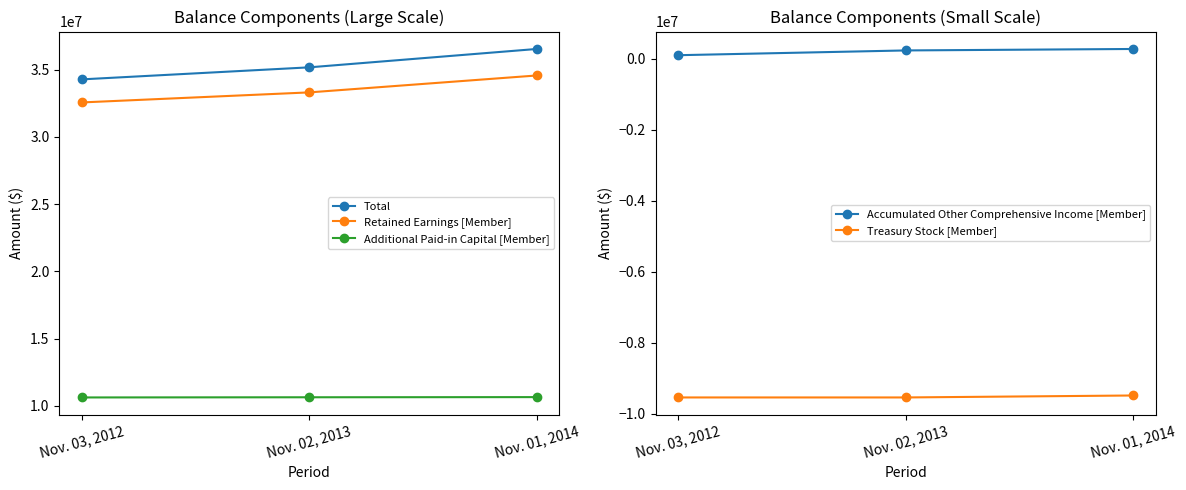

At which label does Total first exceed 35183656?

Nov. 01, 2014